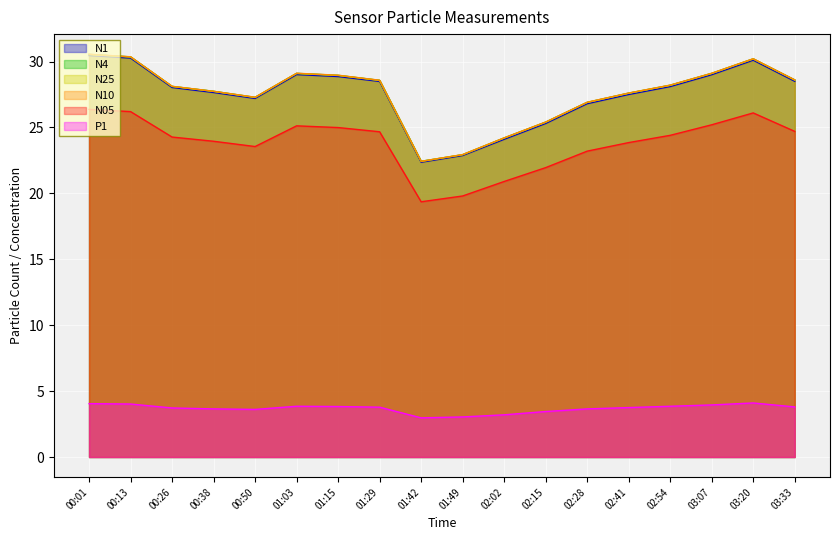

Reading left to right, what are all the values shown in this chart?

N1: 00:01=30.4	00:13=30.3	00:26=28.0	00:38=27.6	00:50=27.2	01:03=29.0	01:15=28.9	01:29=28.5	01:42=22.4	01:49=22.9	02:02=24.1	02:15=25.3	02:28=26.8	02:41=27.5	02:54=28.1	03:07=29.0	03:20=30.1	03:33=28.5
N4: 00:01=30.5	00:13=30.4	00:26=28.1	00:38=27.7	00:50=27.3	01:03=29.1	01:15=28.9	01:29=28.6	01:42=22.4	01:49=22.9	02:02=24.2	02:15=25.4	02:28=26.9	02:41=27.6	02:54=28.2	03:07=29.1	03:20=30.2	03:33=28.6
N25: 00:01=30.5	00:13=30.3	00:26=28.1	00:38=27.7	00:50=27.3	01:03=29.1	01:15=28.9	01:29=28.6	01:42=22.4	01:49=22.9	02:02=24.2	02:15=25.4	02:28=26.9	02:41=27.6	02:54=28.2	03:07=29.1	03:20=30.2	03:33=28.6
N10: 00:01=30.6	00:13=30.4	00:26=28.1	00:38=27.7	00:50=27.3	01:03=29.1	01:15=29.0	01:29=28.6	01:42=22.4	01:49=22.9	02:02=24.2	02:15=25.4	02:28=26.9	02:41=27.6	02:54=28.2	03:07=29.1	03:20=30.2	03:33=28.6
N05: 00:01=26.4	00:13=26.2	00:26=24.3	00:38=23.9	00:50=23.6	01:03=25.1	01:15=25.0	01:29=24.7	01:42=19.4	01:49=19.8	02:02=20.9	02:15=21.9	02:28=23.2	02:41=23.9	02:54=24.4	03:07=25.2	03:20=26.1	03:33=24.7
P1: 00:01=4.0	00:13=4.0	00:26=3.7	00:38=3.6	00:50=3.6	01:03=3.9	01:15=3.8	01:29=3.8	01:42=3.0	01:49=3.0	02:02=3.2	02:15=3.5	02:28=3.6	02:41=3.8	02:54=3.9	03:07=4.0	03:20=4.1	03:33=3.8